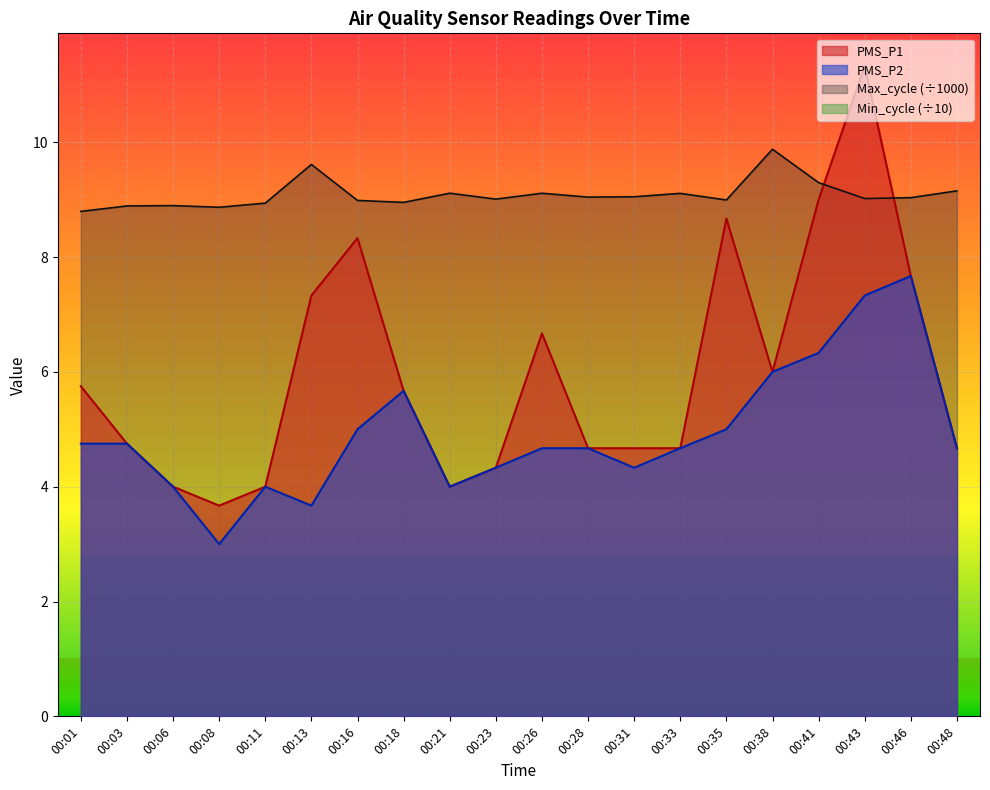

Reading right to left, what are all the values shown in this chart?

PMS_P1: 00:48=4.7	00:46=7.7	00:43=11.3	00:41=9.0	00:38=6.0	00:35=8.7	00:33=4.7	00:31=4.7	00:28=4.7	00:26=6.7	00:23=4.3	00:21=4.0	00:18=5.7	00:16=8.3	00:13=7.3	00:11=4.0	00:08=3.7	00:06=4.0	00:03=4.8	00:01=5.8
PMS_P2: 00:48=4.7	00:46=7.7	00:43=7.3	00:41=6.3	00:38=6.0	00:35=5.0	00:33=4.7	00:31=4.3	00:28=4.7	00:26=4.7	00:23=4.3	00:21=4.0	00:18=5.7	00:16=5.0	00:13=3.7	00:11=4.0	00:08=3.0	00:06=4.0	00:03=4.8	00:01=4.8
Max_cycle: 00:48=9.2	00:46=9.0	00:43=9.0	00:41=9.3	00:38=9.9	00:35=9.0	00:33=9.1	00:31=9.1	00:28=9.0	00:26=9.1	00:23=9.0	00:21=9.1	00:18=9.0	00:16=9.0	00:13=9.6	00:11=8.9	00:08=8.9	00:06=8.9	00:03=8.9	00:01=8.8